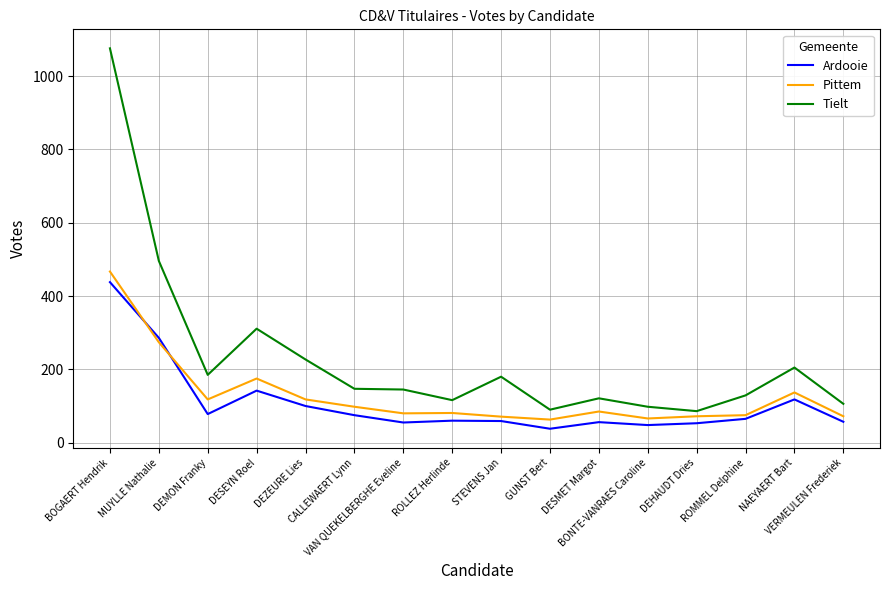

Which series ends up on top after the final intersection of Ardooie and Pittem?

Pittem